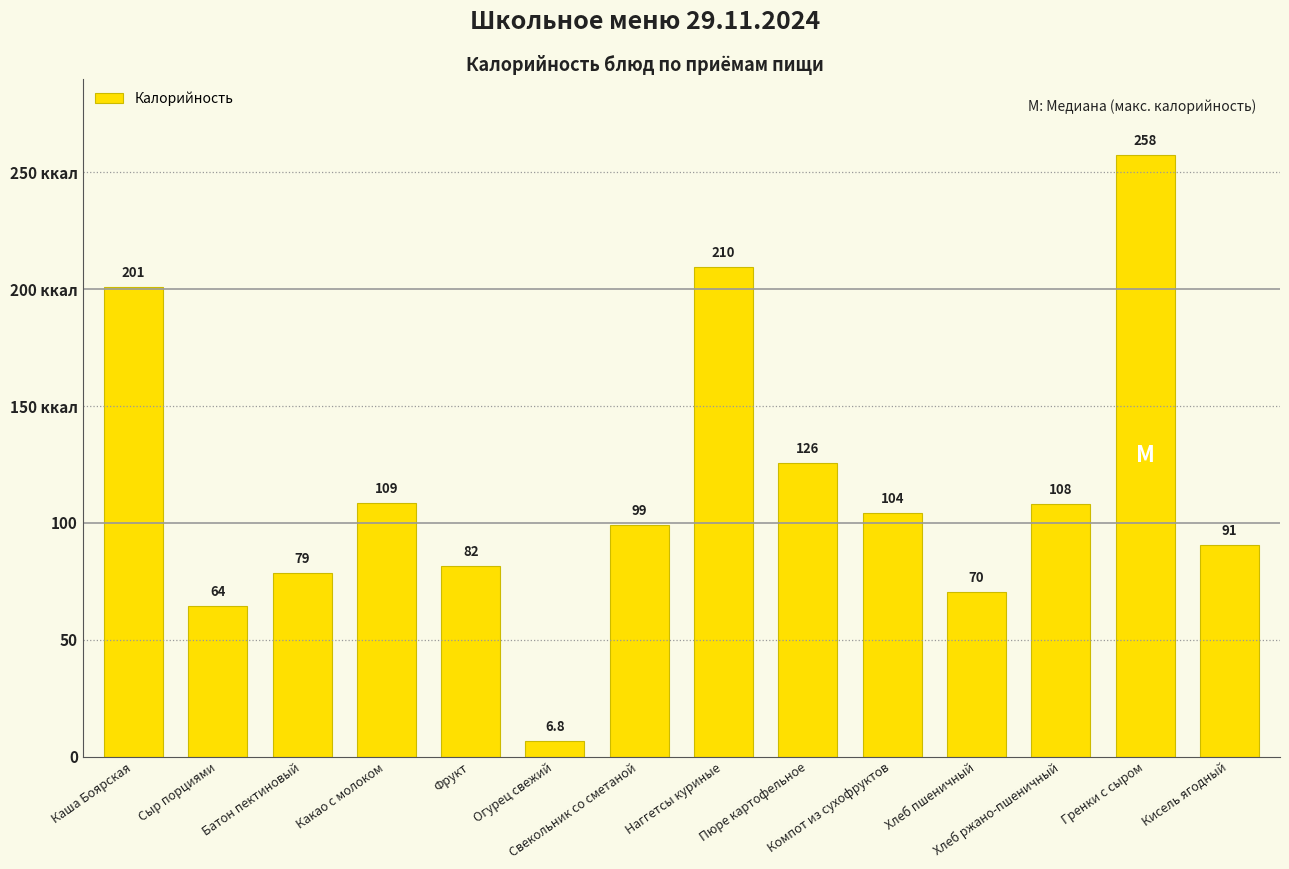

What is the value of the 8th bar from the left?

209.5